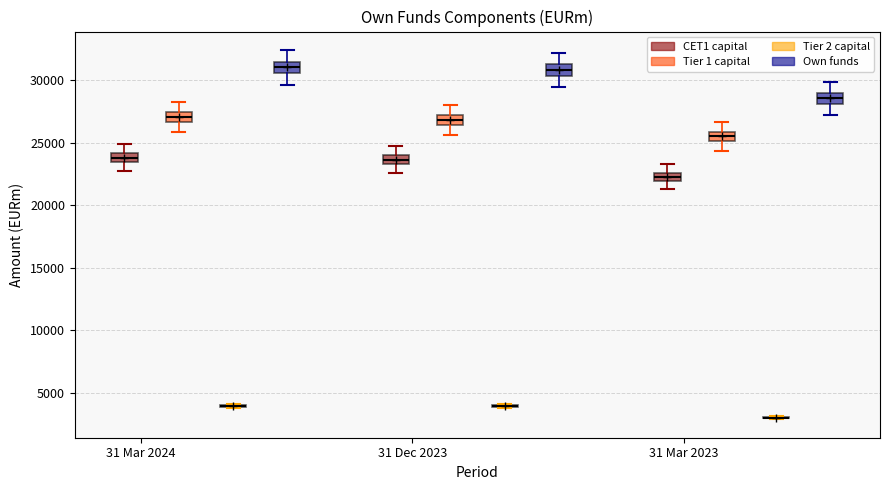

Where is the upper edge of the box for 31 Mar 2024 (Own funds) on the y-axis? The values are not printed on the chart, so give them approximately, as read against the axis.

31500